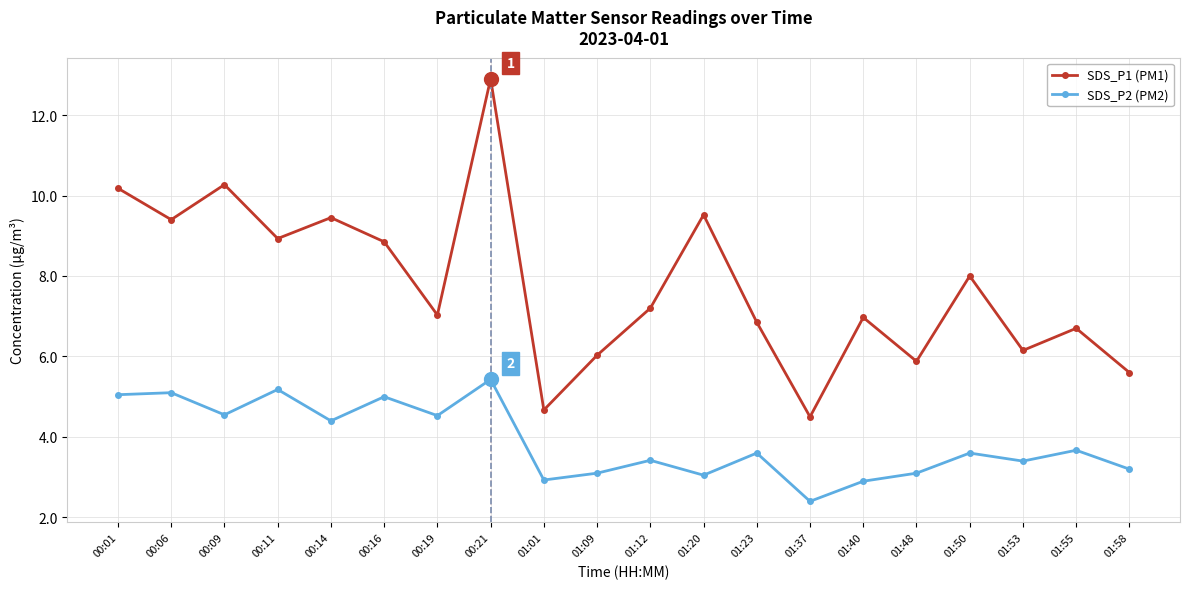

How many values in the SDS_P2 (PM2) series exceed 3?

17